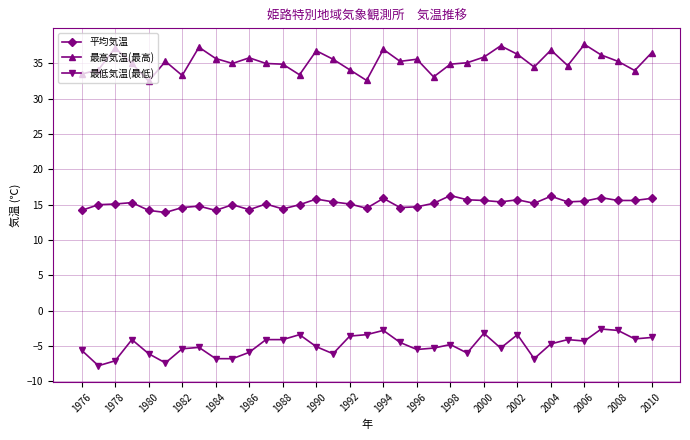

True or false: 平均気温 and 最低気温(最低) intersect in this chart.

False